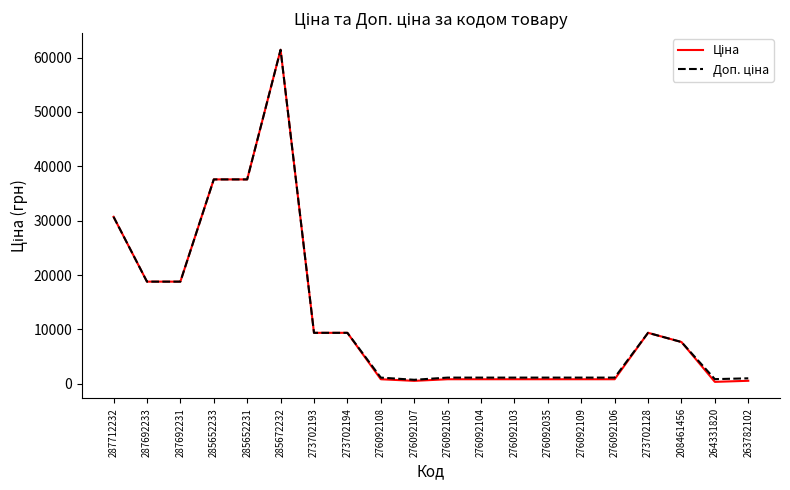

At which category is the sum across all series the highest?

285672232